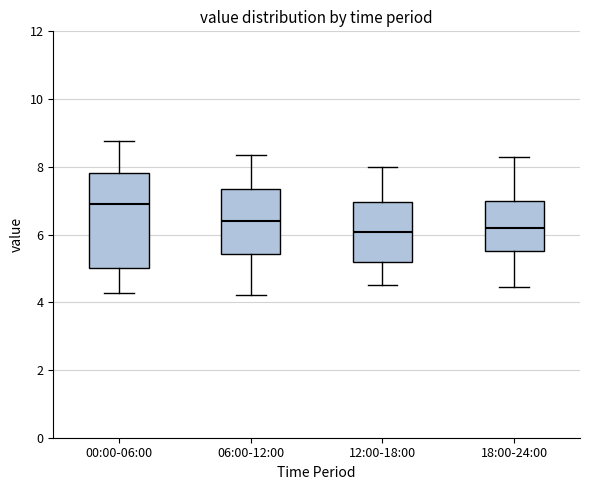

Comparing the boxes themselves (not the whiskers), which one is the tallest?

00:00-06:00